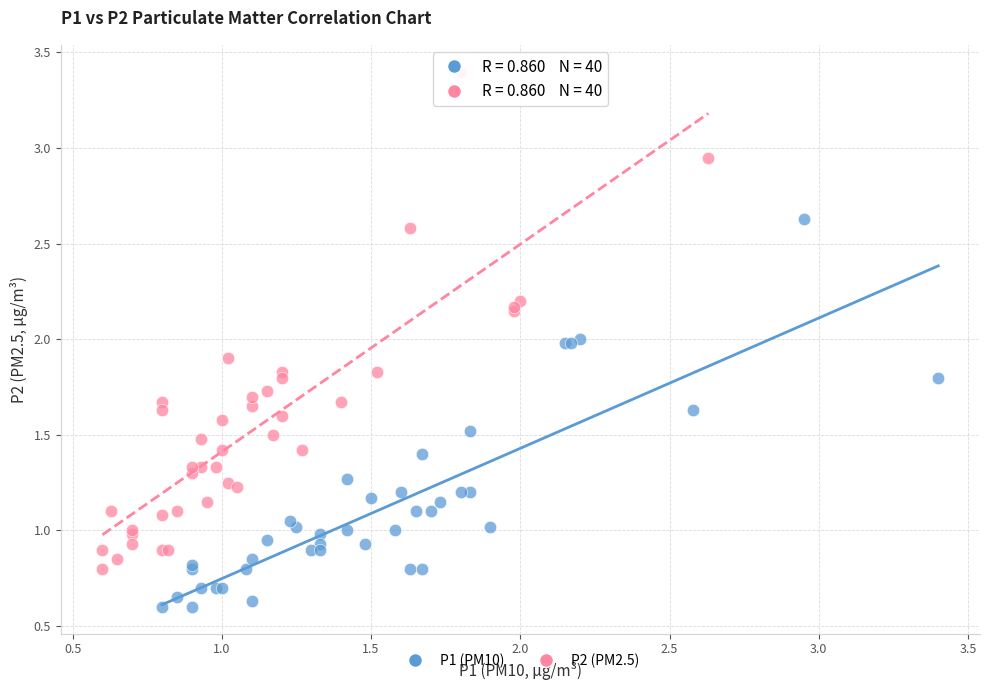

Which series contains the highest Y value?

P2 (PM2.5)